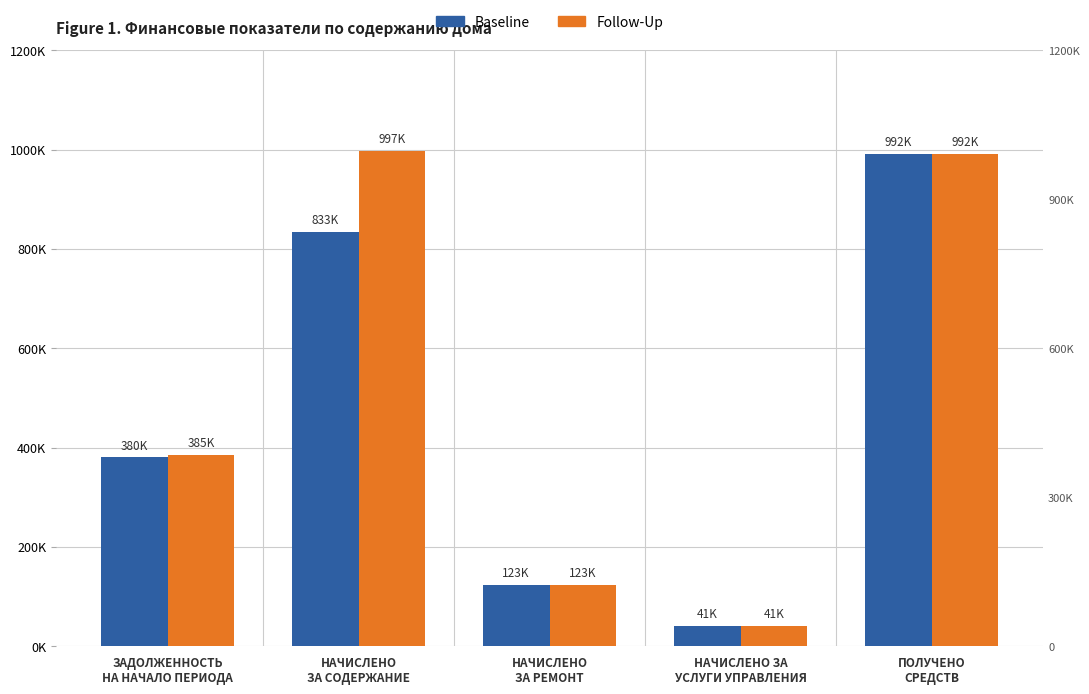

At which label does Follow-Up first exceed 385149?

ЗАДОЛЖЕННОСТЬ
НА НАЧАЛО ПЕРИОДА